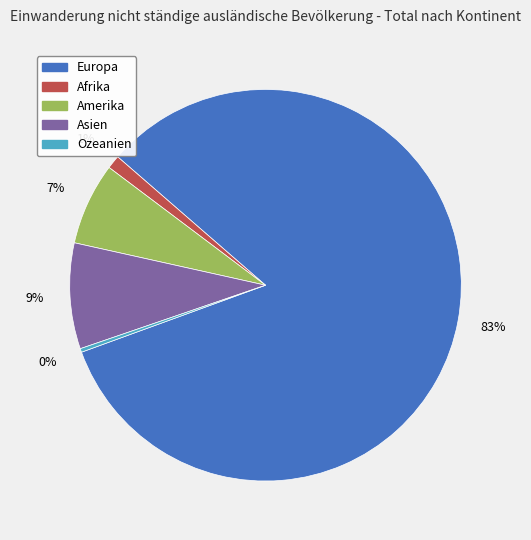

What is the largest slice in the pie chart?

Europa